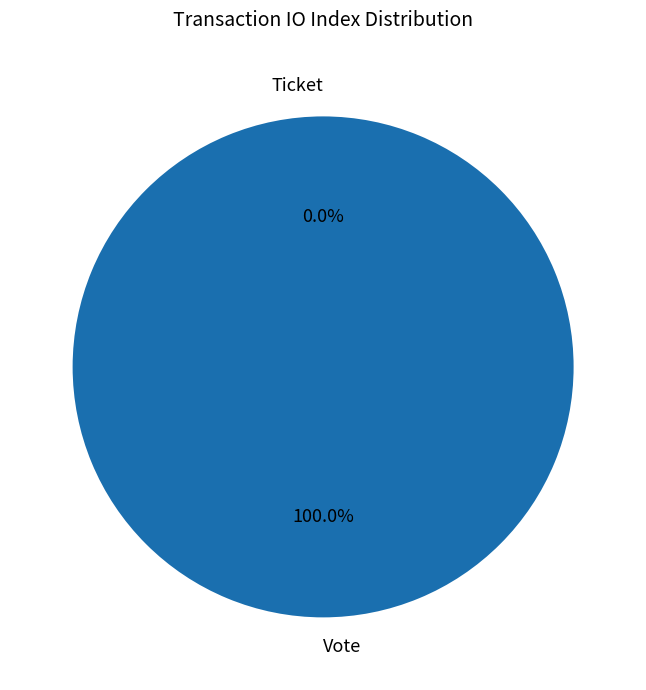

To the nearest percent, what is the combined percentage of Vote (io_index=1) and Ticket (io_index=0)?

100%